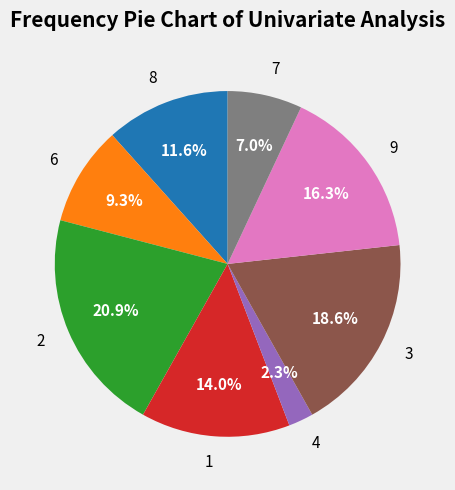

Is it true that 6 is 1% of the pie?

False